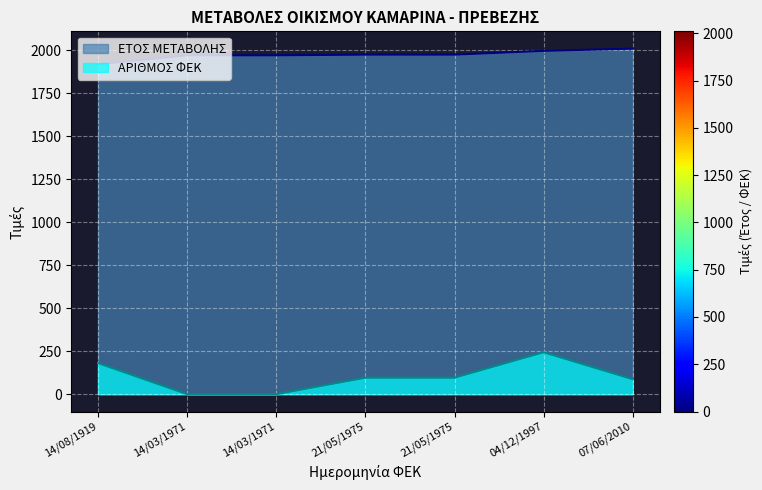

What are all the series names shown in the legend?

ΕΤΟΣ ΜΕΤΑΒΟΛΗΣ, ΑΡΙΘΜΟΣ ΦΕΚ